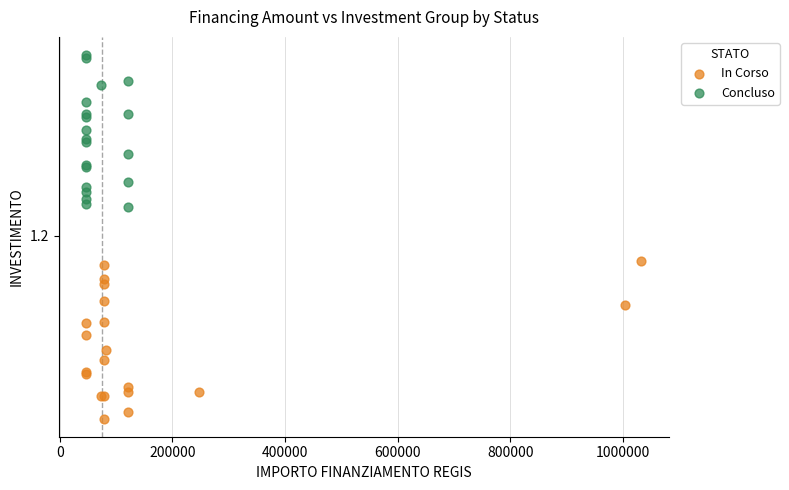

What are all the series names shown in the legend?

In Corso, Concluso